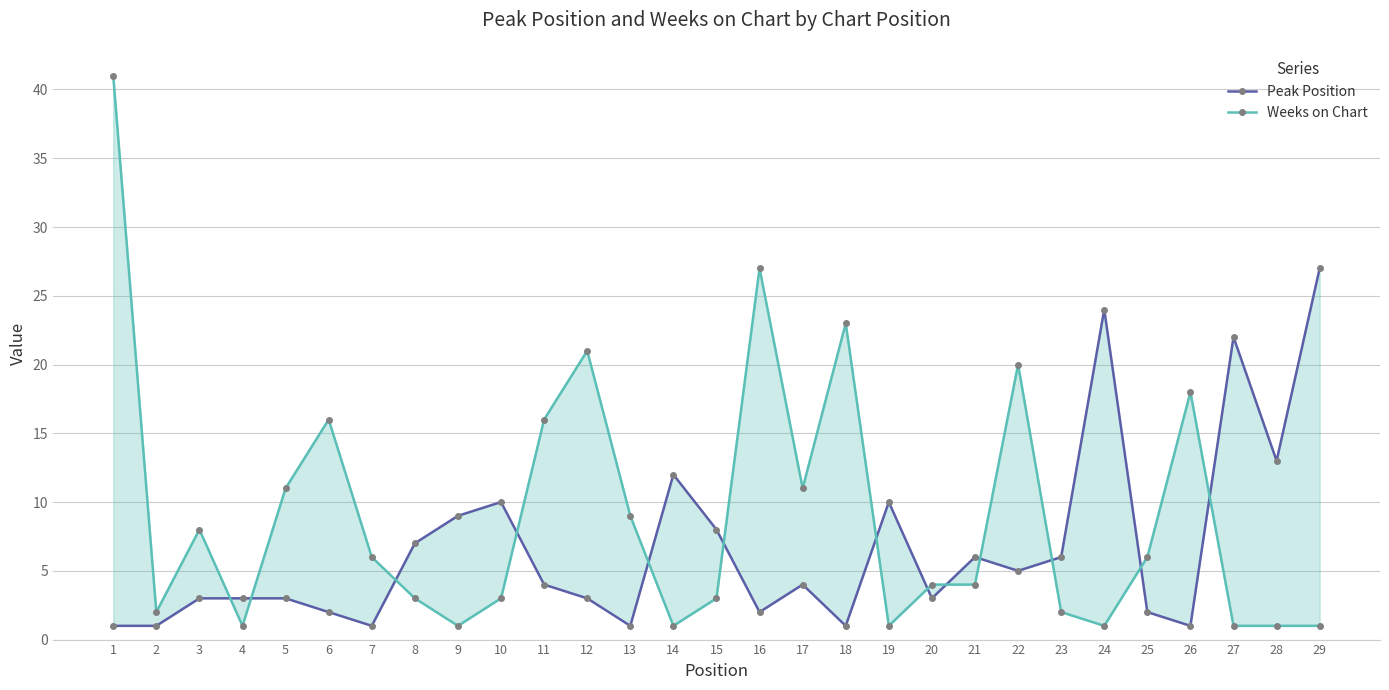

Reading left to right, transcribe all the data shown in this chart.

Peak Position: 1=1	2=1	3=3	4=3	5=3	6=2	7=1	8=7	9=9	10=10	11=4	12=3	13=1	14=12	15=8	16=2	17=4	18=1	19=10	20=3	21=6	22=5	23=6	24=24	25=2	26=1	27=22	28=13	29=27
Weeks on Chart: 1=41	2=2	3=8	4=1	5=11	6=16	7=6	8=3	9=1	10=3	11=16	12=21	13=9	14=1	15=3	16=27	17=11	18=23	19=1	20=4	21=4	22=20	23=2	24=1	25=6	26=18	27=1	28=1	29=1